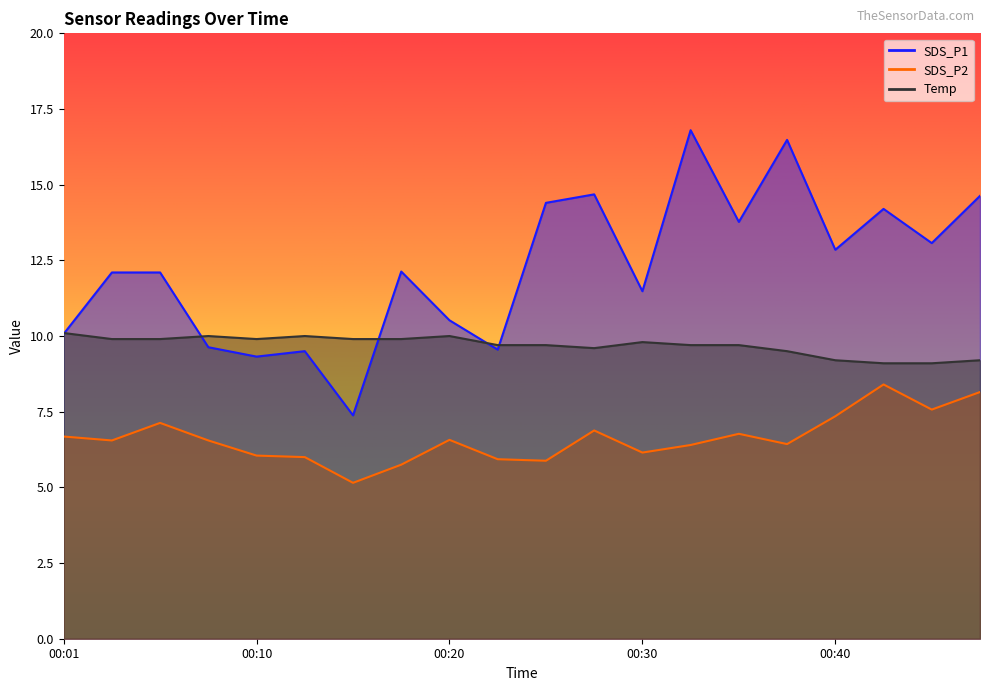

How many values in the SDS_P1 series exceed 12?

12